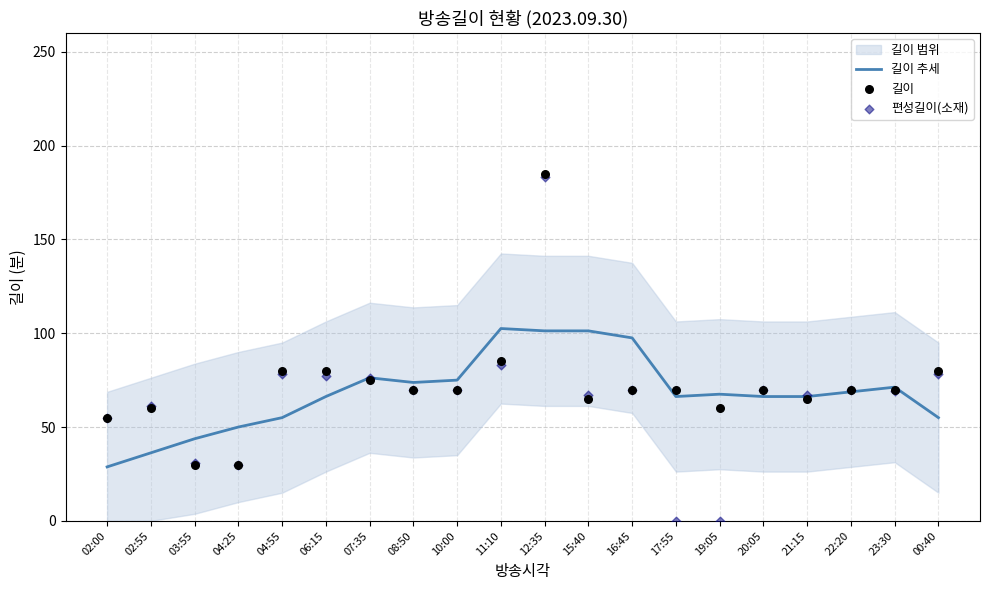

Which series has the largest total across all categories?

길이